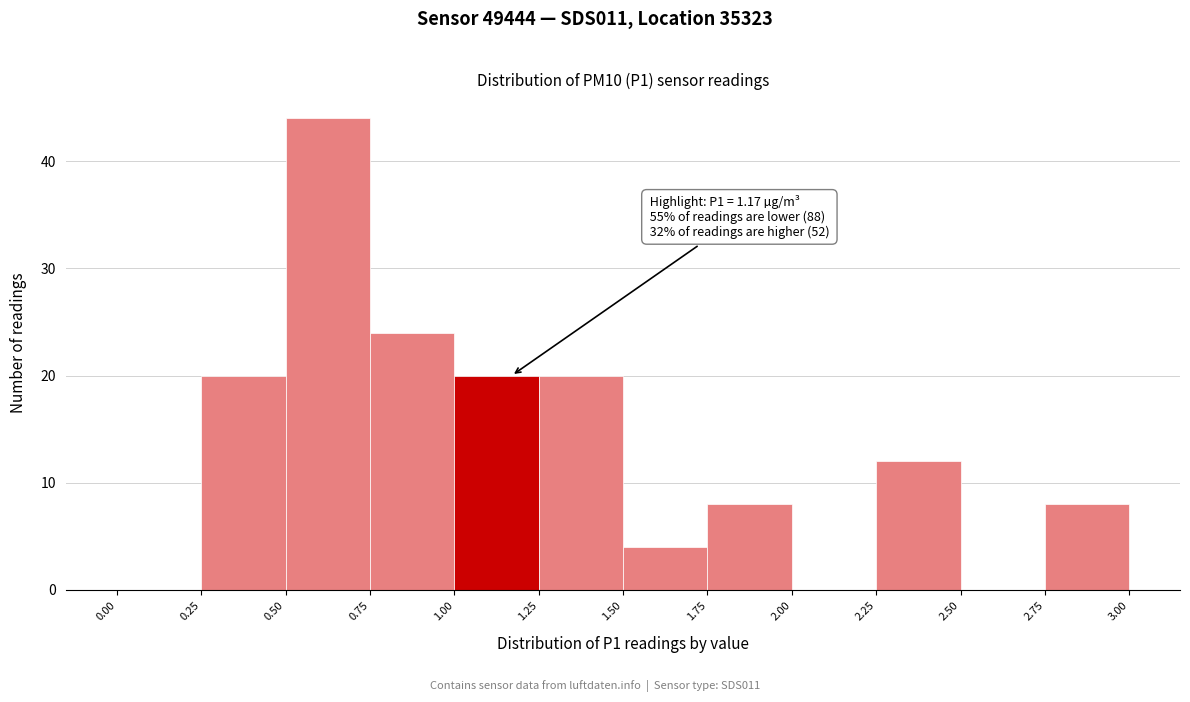

Which range on the x-axis has the tallest bar?

0.50 to 0.75